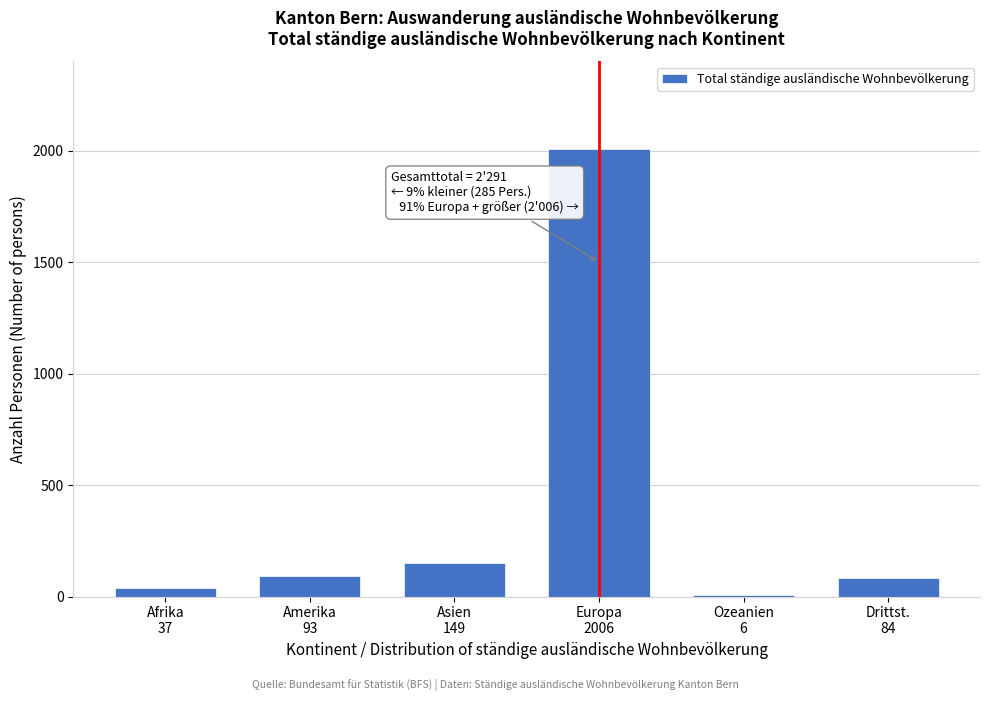

What is the maximum value shown in the chart?

2006